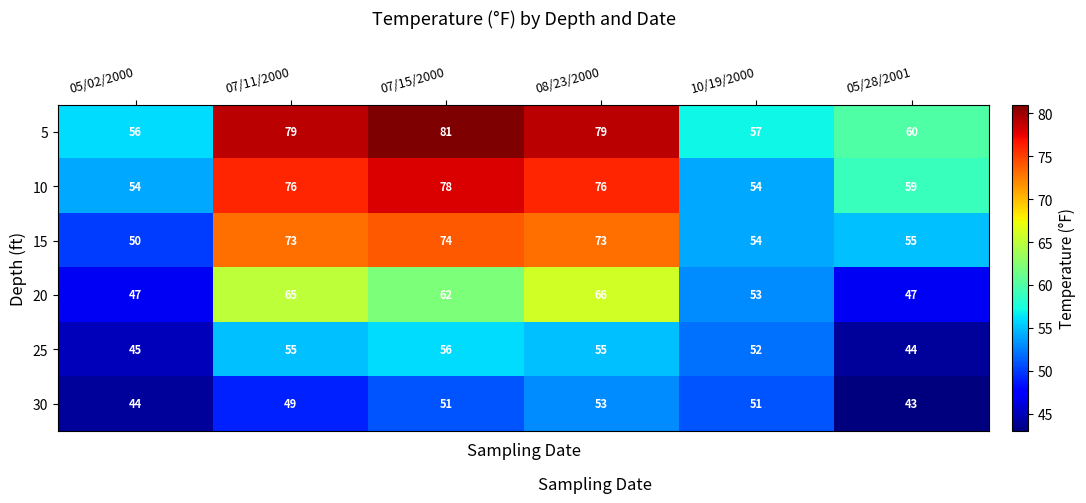

Which series has the widest spread of values?

5